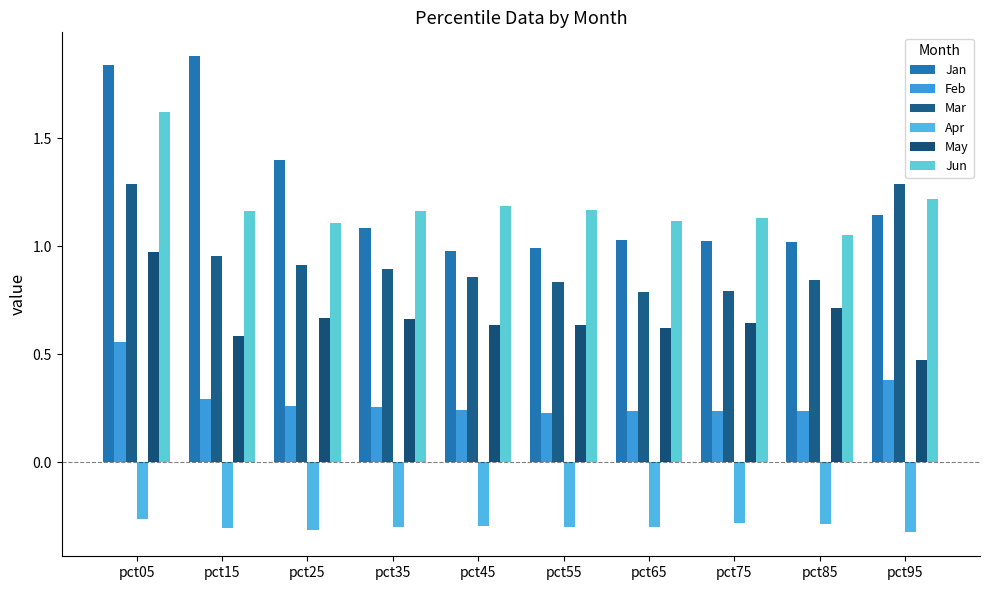

What is the maximum value shown in the chart?

1.9